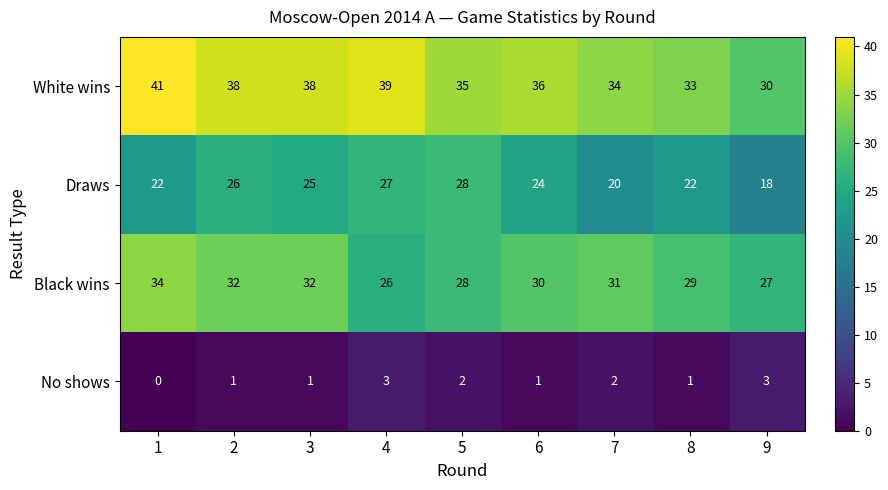

Count the No shows values in the range 1 to 2.

6